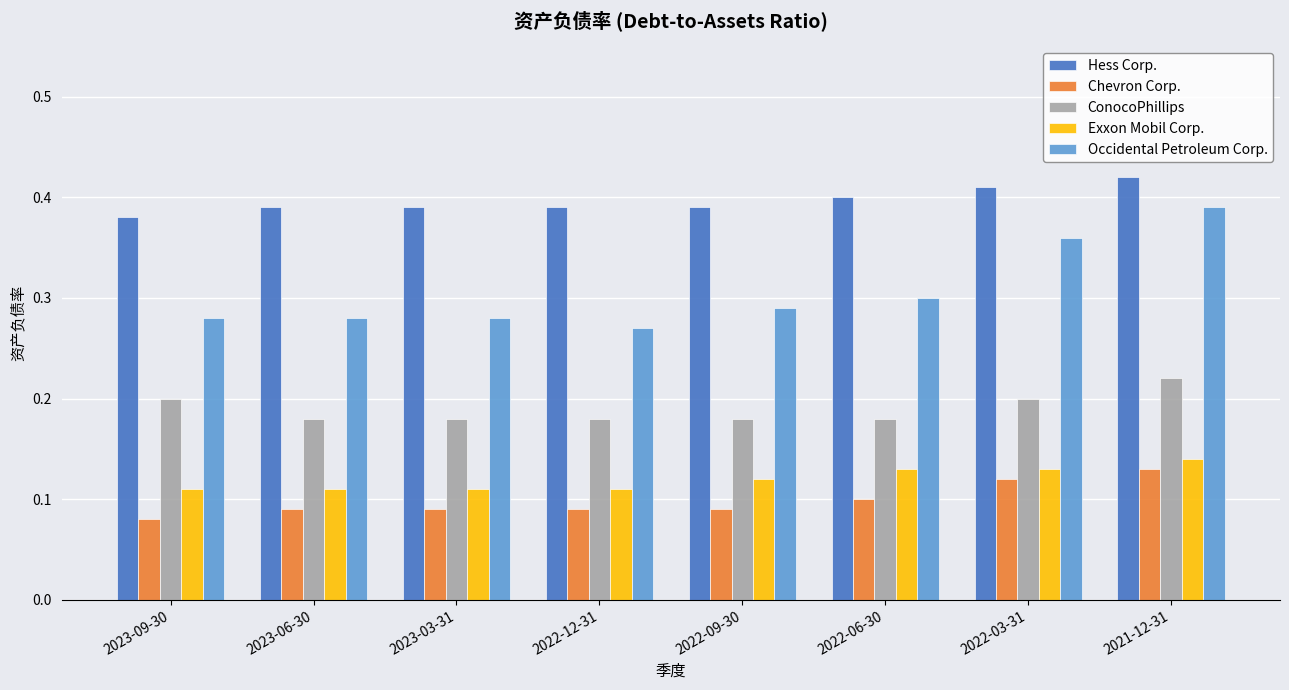

At how many categories does at least one series exceed 0?

8